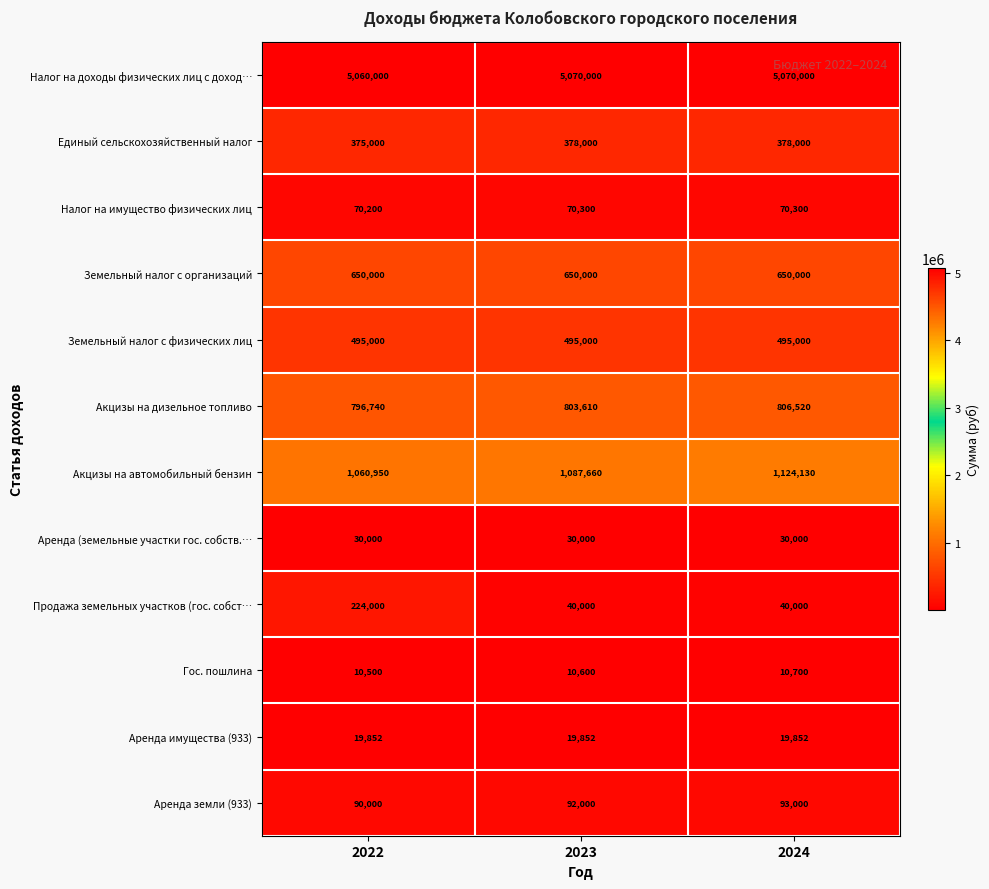

True or false: Аренда (земельные участки гос. собств.… has a value of 30000 at 2024.

True